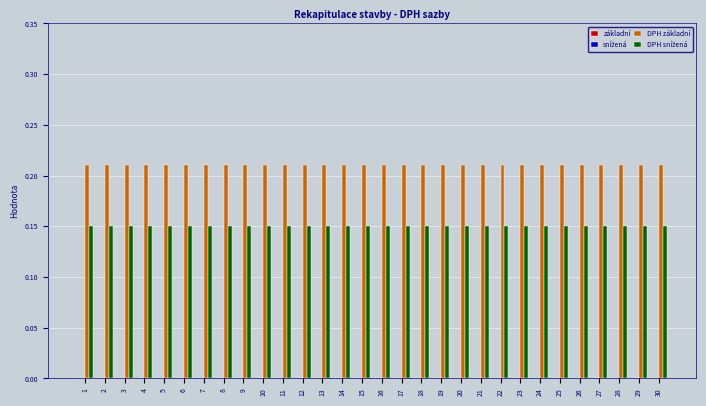

At how many categories does at least one series exceed 0?

30